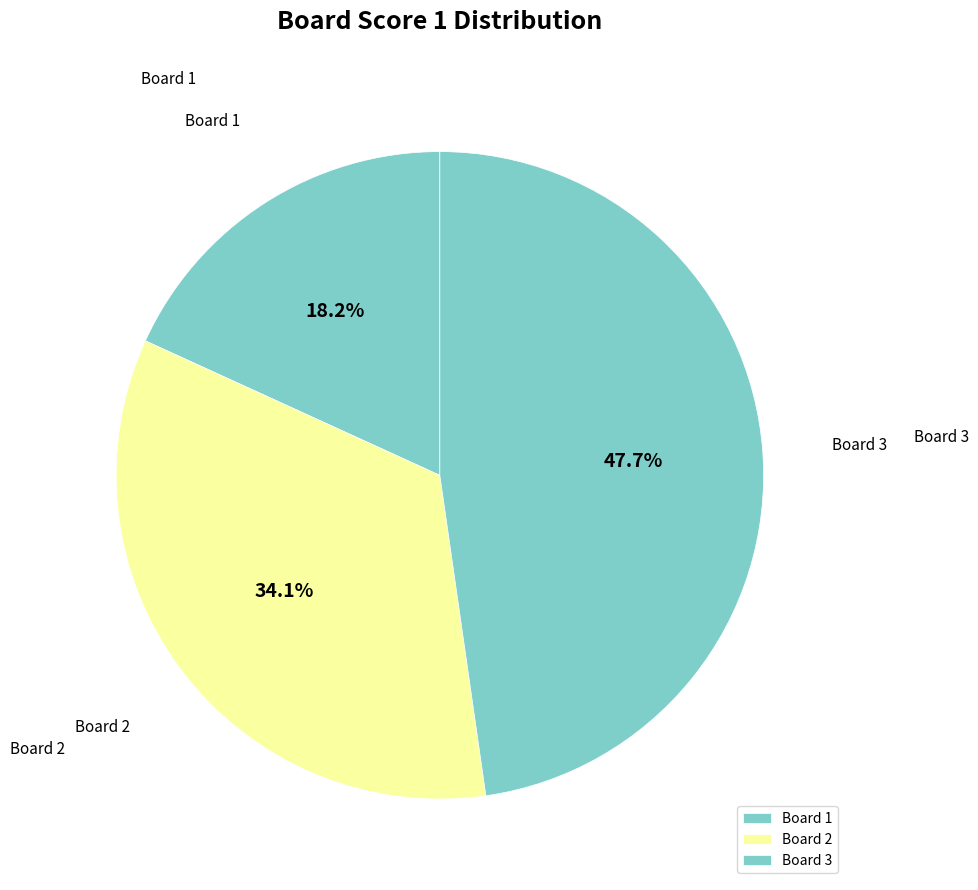

Count the number of slices in the pie.

3